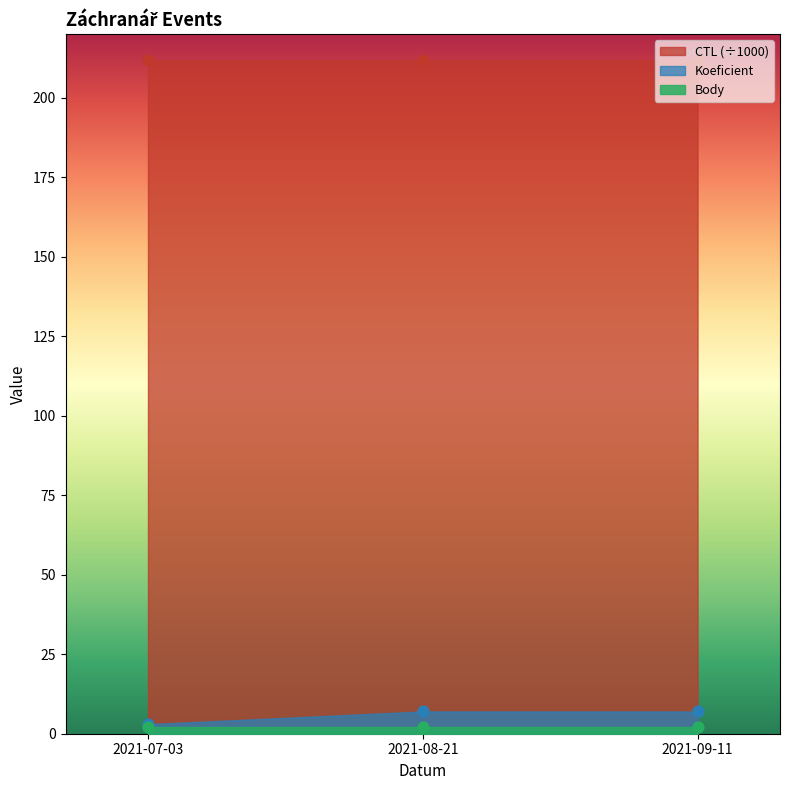

At which category is the sum across all series the highest?

2021-09-11